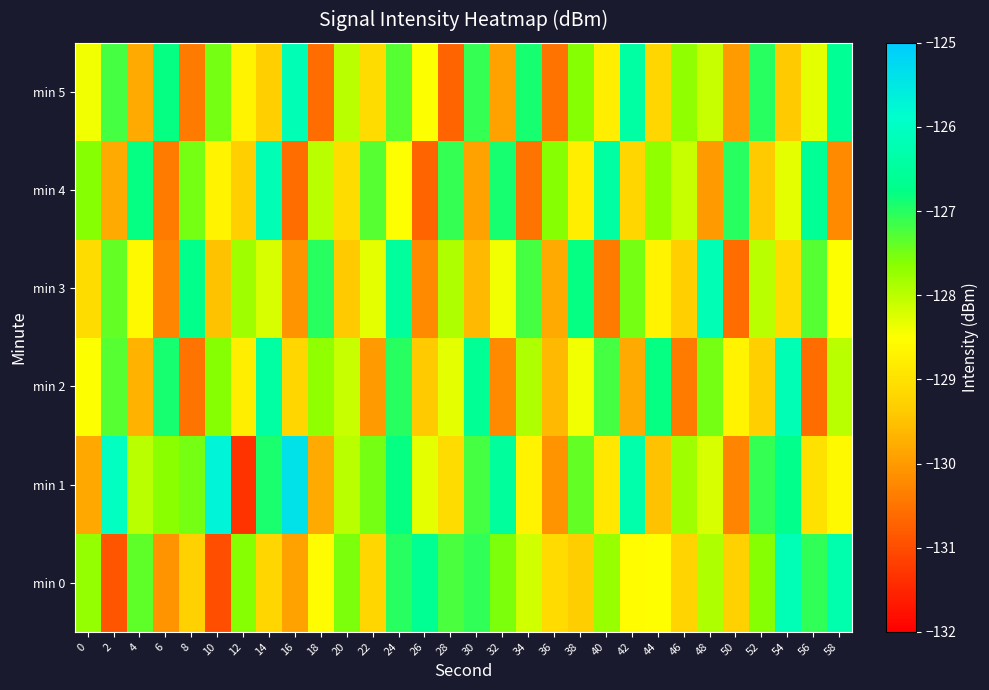

Count the number of data series in this chart.

6